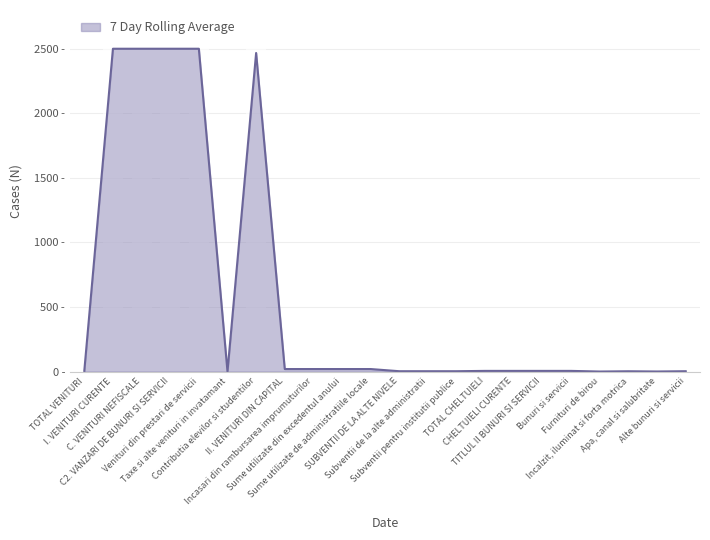

What is the difference between the maximum and minimum values?

2500.0